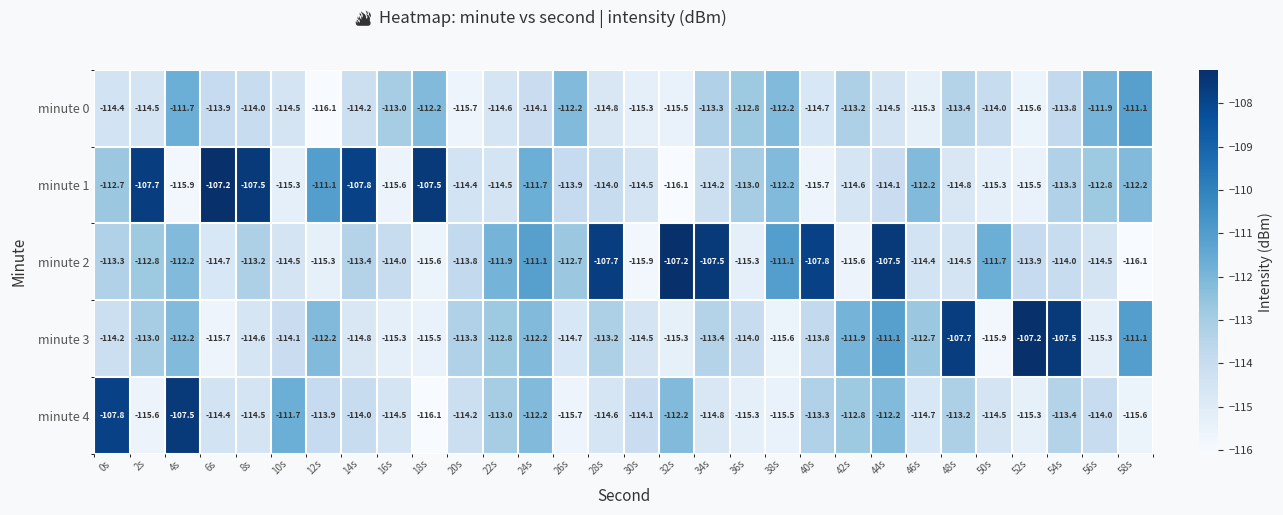

What is the maximum value for minute 0?

-111.1